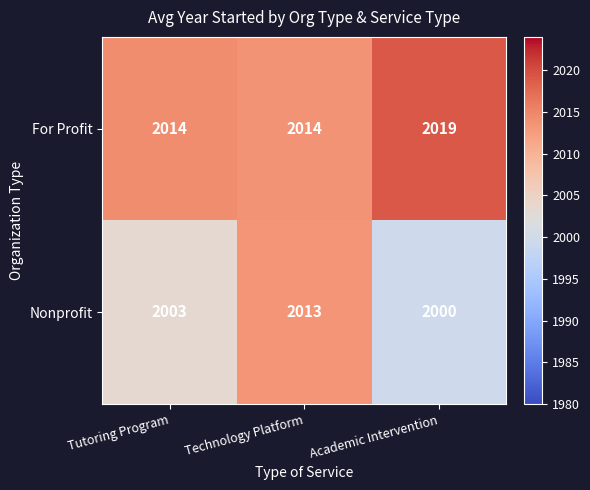

Which category has the lowest value across all series?

Academic Intervention